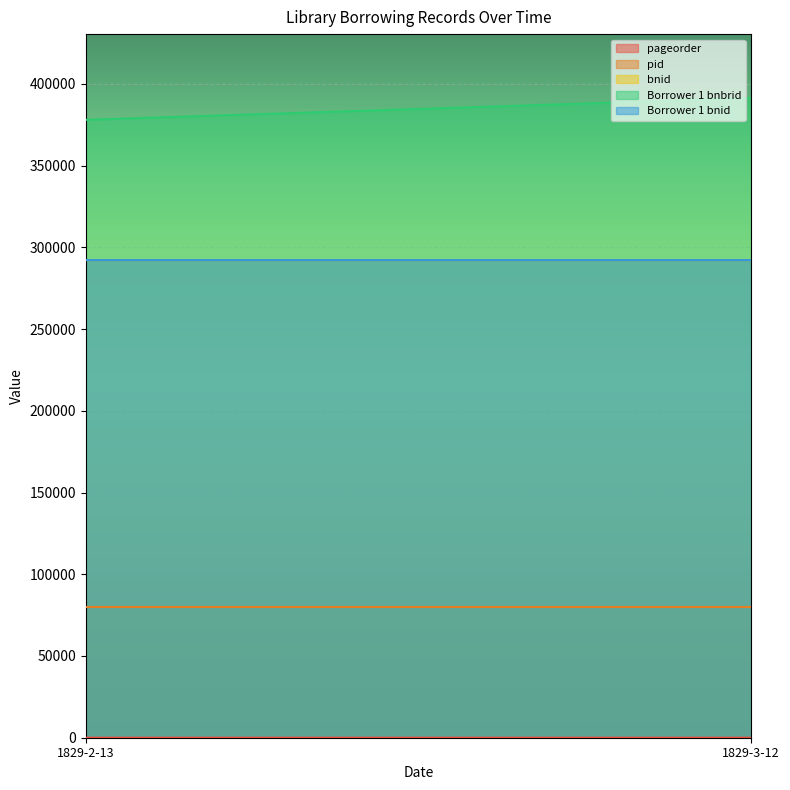

What are all the series names shown in the legend?

pageorder, pid, bnid, Borrower 1 bnbrid, Borrower 1 bnid